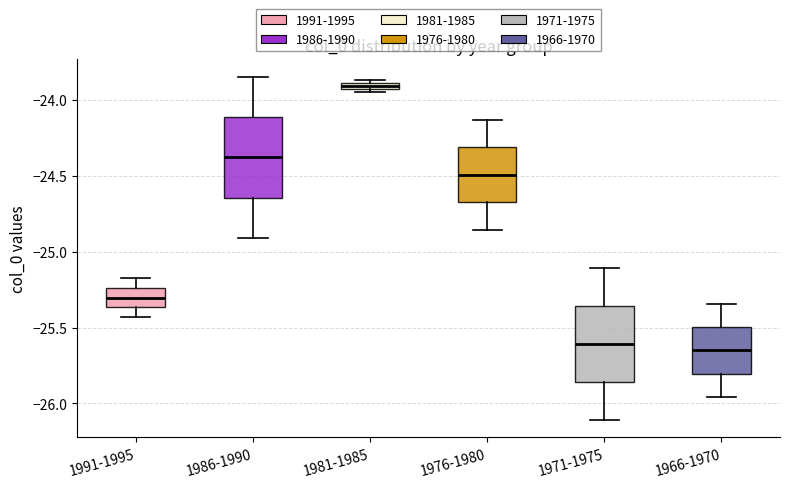

Where does the median line of the box for 1986-1990 sit on the y-axis? The values are not printed on the chart, so give them approximately, as read against the axis.

-24.40